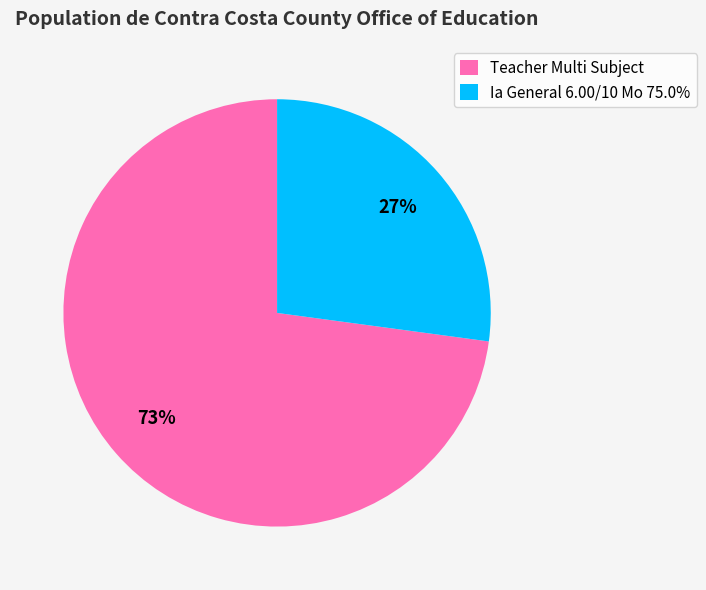

Does Teacher Multi Subject account for over 50% of the chart?

Yes